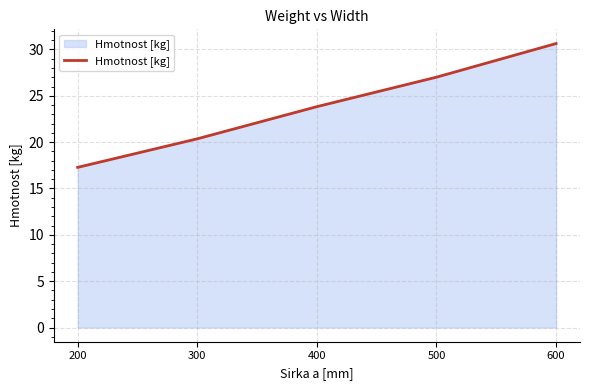

At which label is the value closest to 23?

400